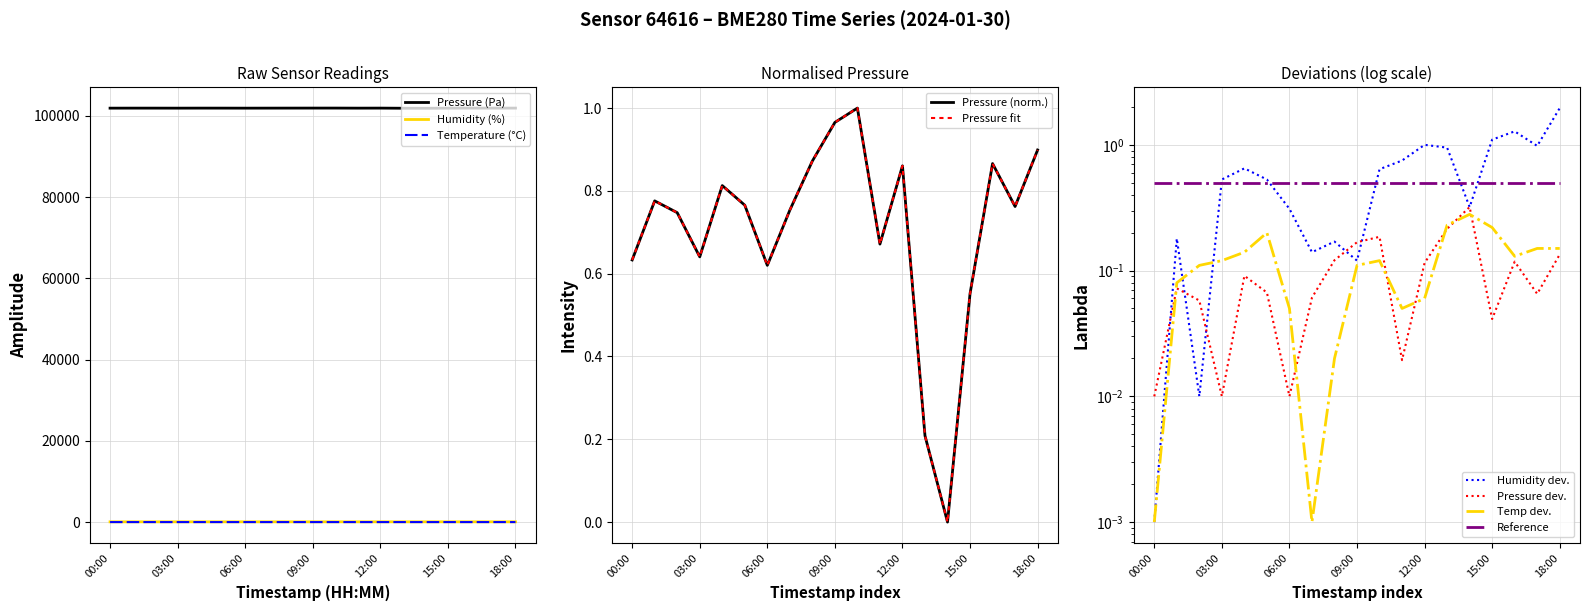

At which category is the sum across all series the highest?

10:00